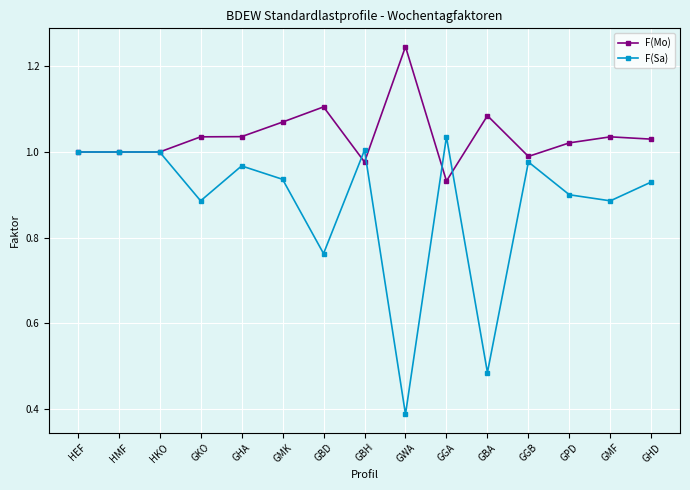

What are all the series names shown in the legend?

F(Mo), F(Sa)